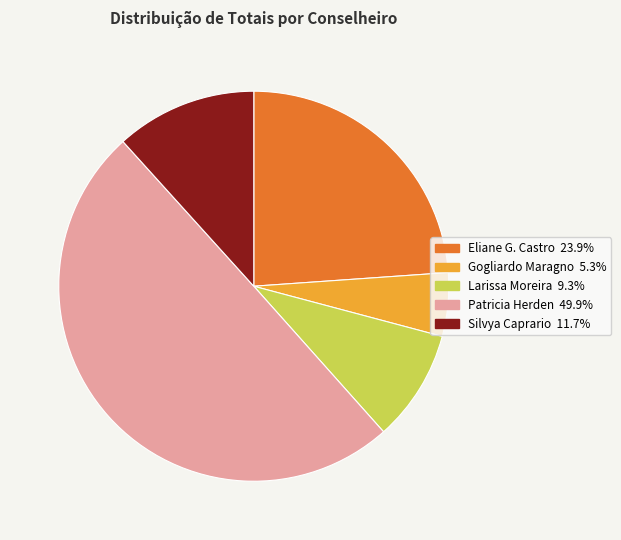

Which slice is the largest?

Patricia Figueiredo Sarquis Herden